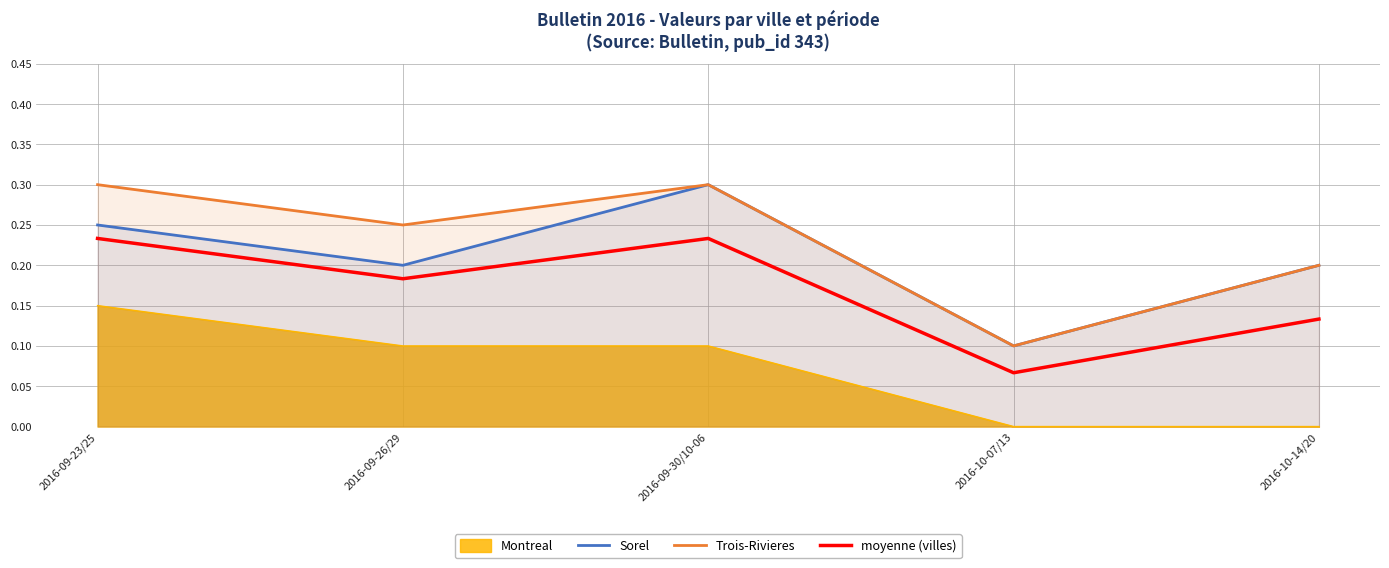

What is the difference between the maximum and minimum values in the Sorel series?

0.2